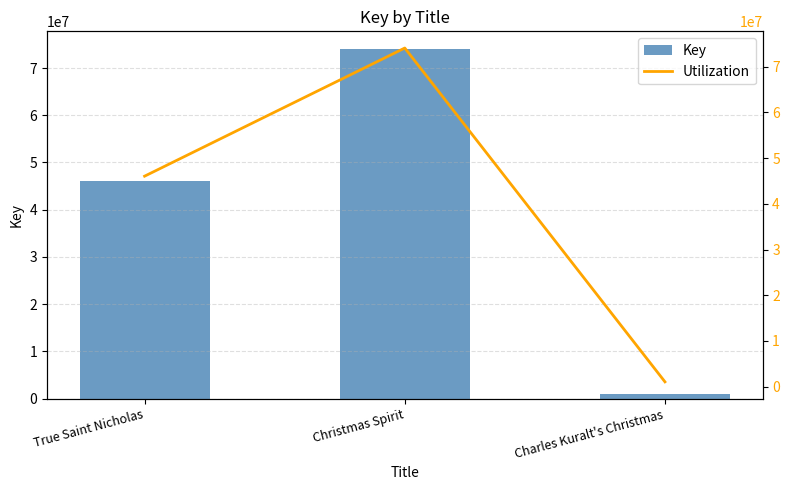

How many data points in Key are less than 46047560?

1